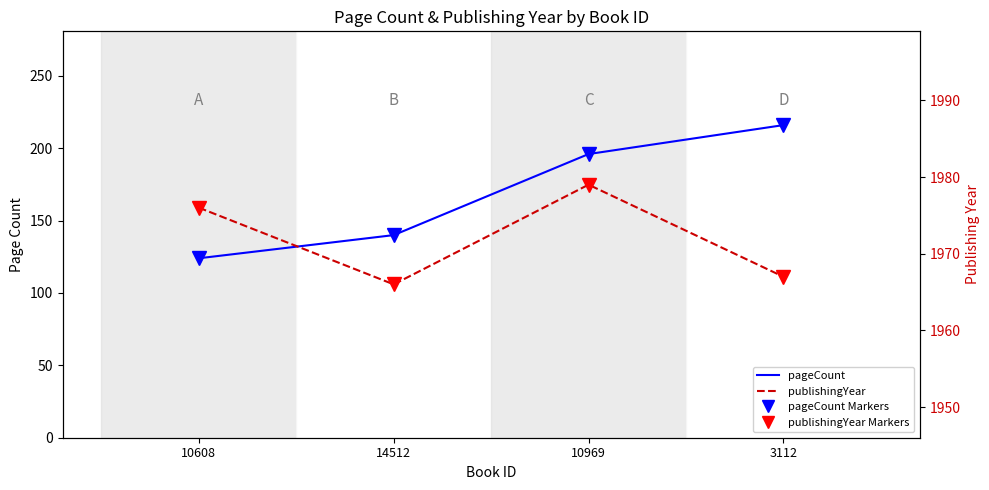

Is it true that pageCount equals 74 at 10969?

False